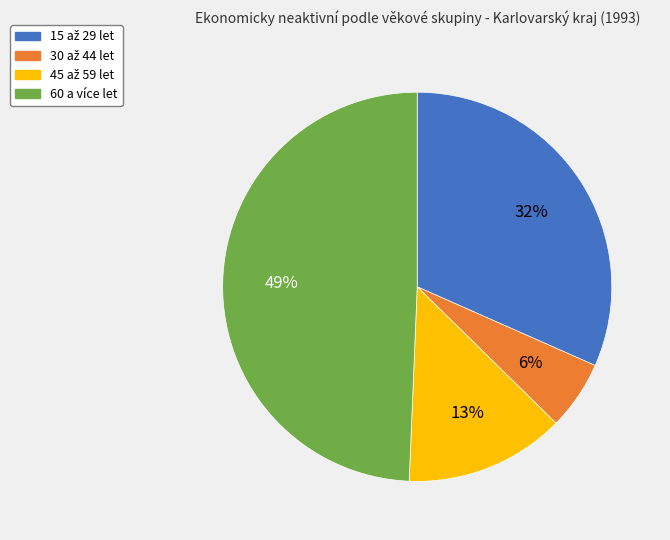

Does any single category account for the majority?

No